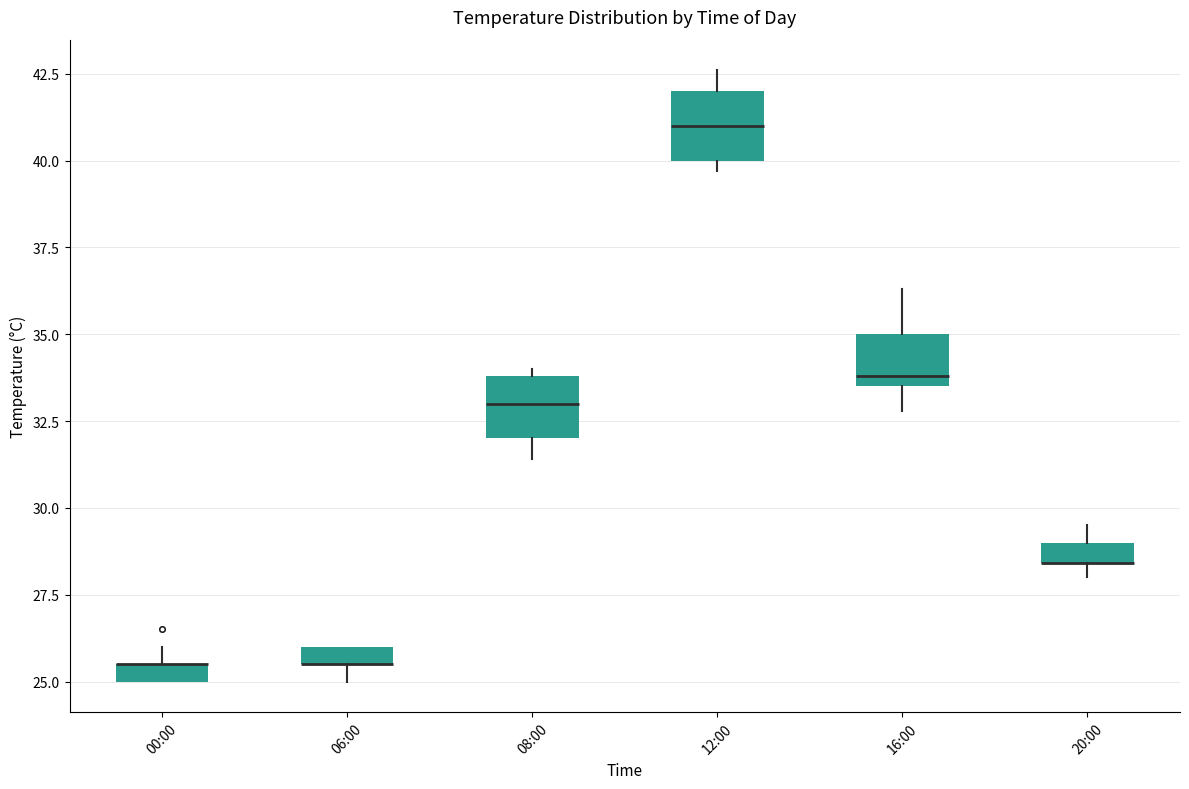

Where is the lower edge of the box for 00:00 on the y-axis? The values are not printed on the chart, so give them approximately, as read against the axis.

25.0